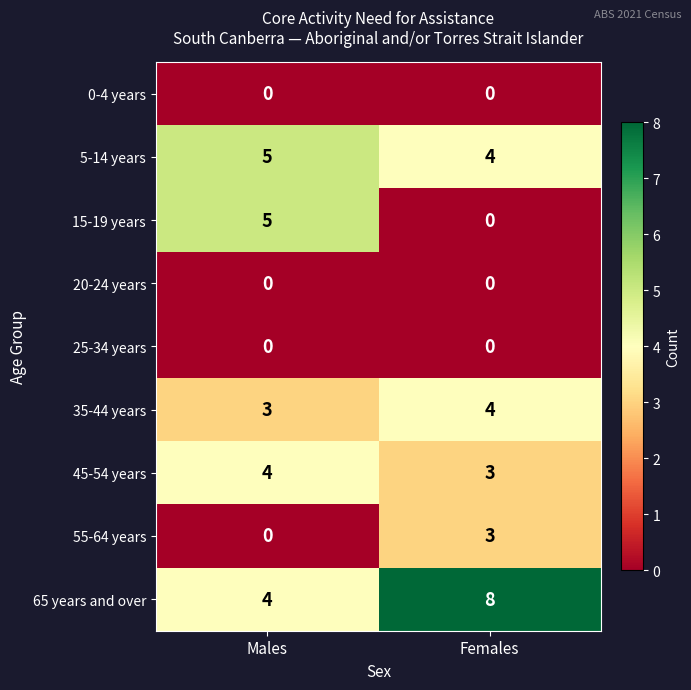

How many series are shown in this chart?

9